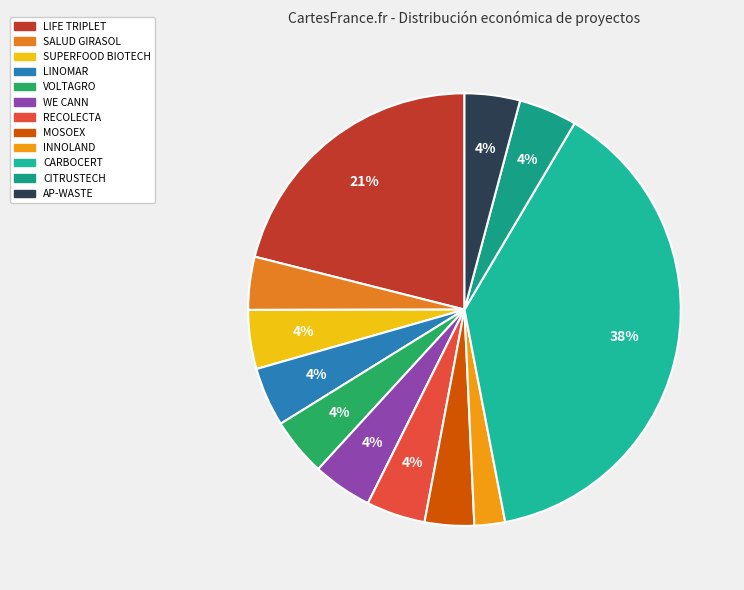

Is there a majority slice in this chart?

No